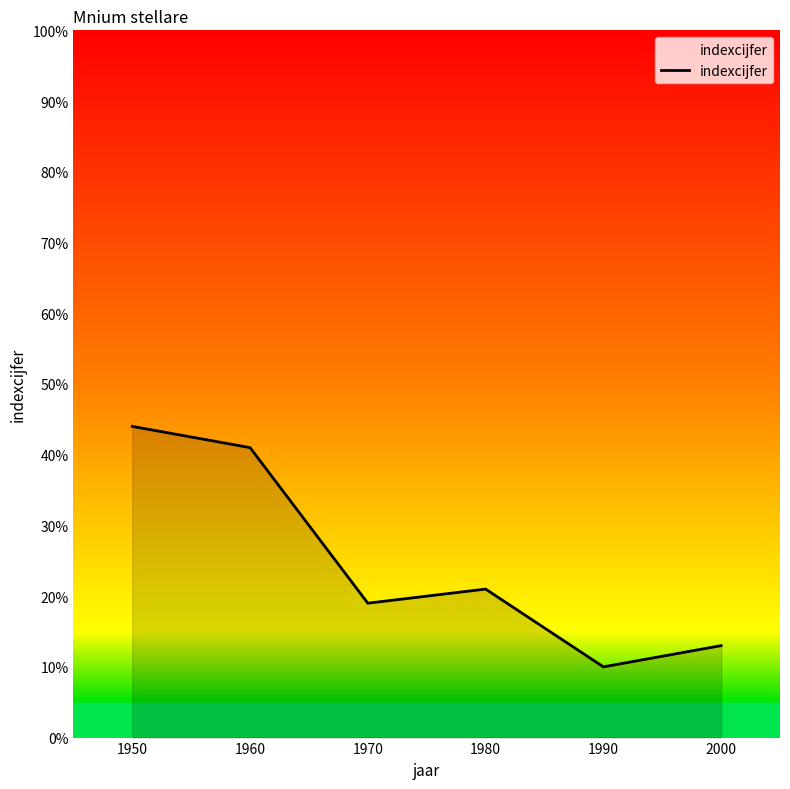

What is the approximate value at 1970, to the nearest 5?

20